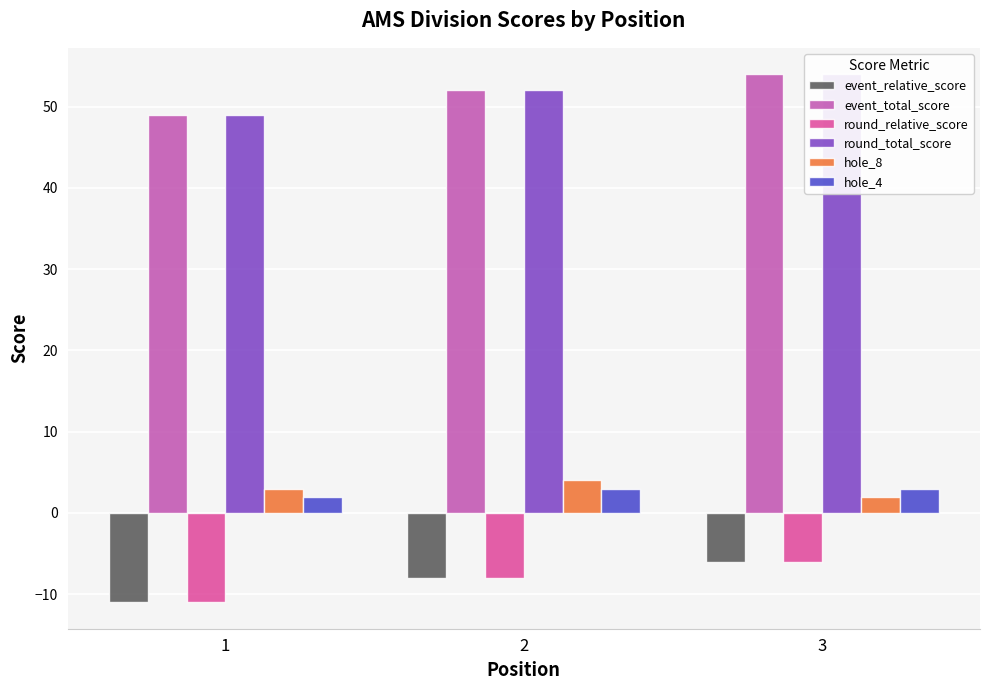

At how many categories does at least one series exceed -2?

3